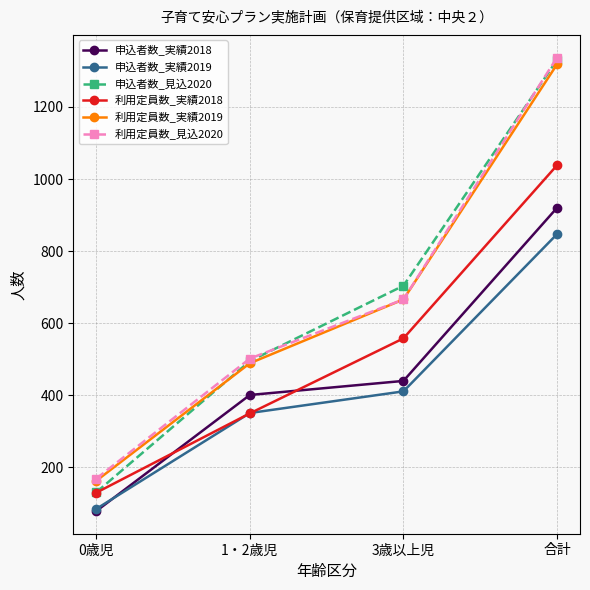

What is the difference between the second highest and minimum values in the 利用定員数_見込2020 series?

497